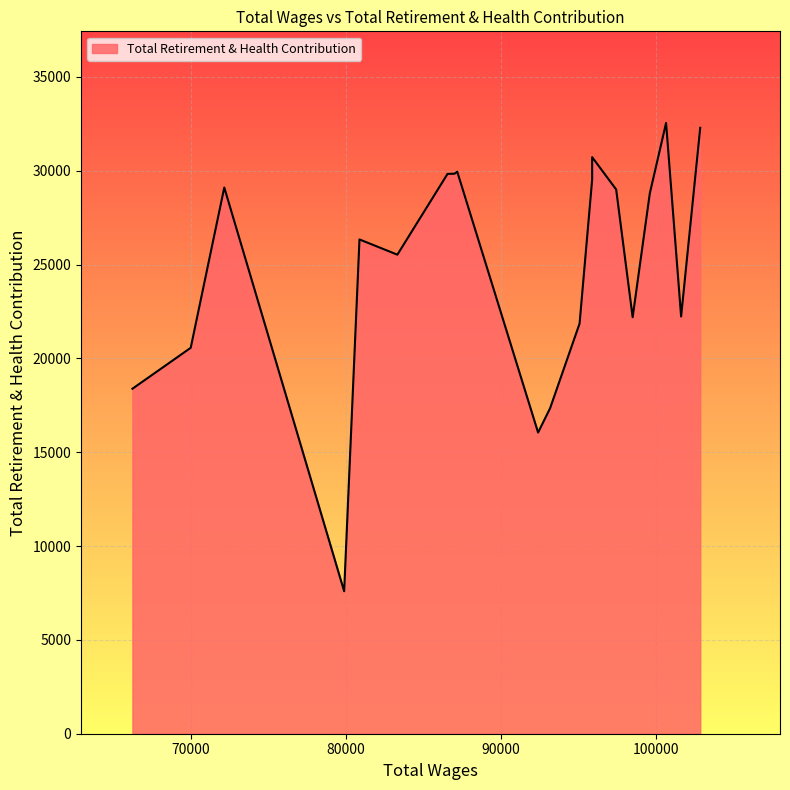

What is the difference between the maximum and minimum values?

24950